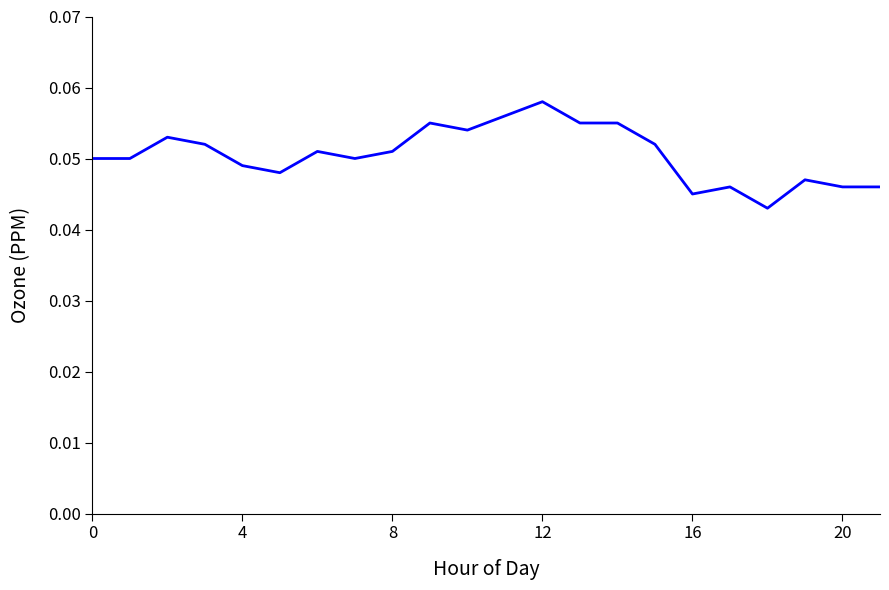

What is the label of the 14th point from the left?

13